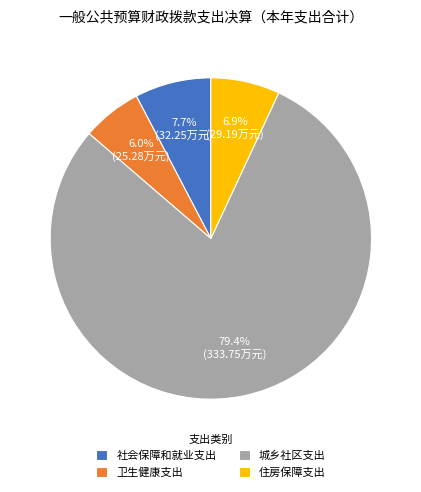

What is the smallest slice in the pie chart?

卫生健康支出